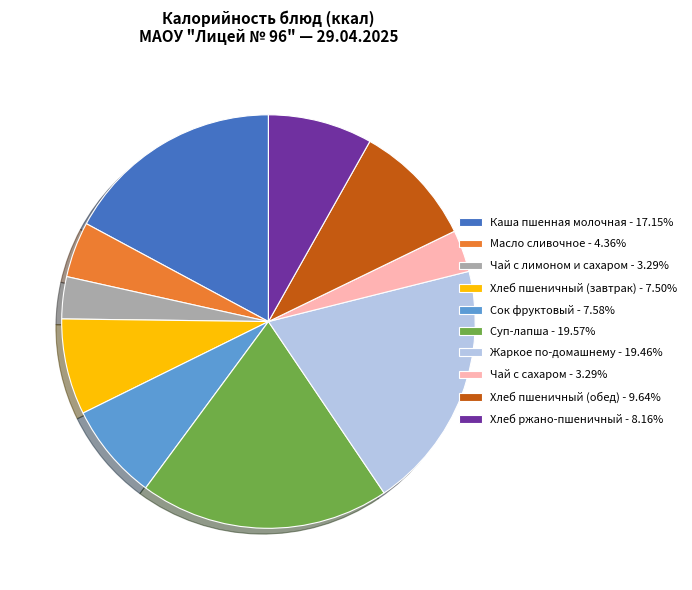

Does any single category account for the majority?

No